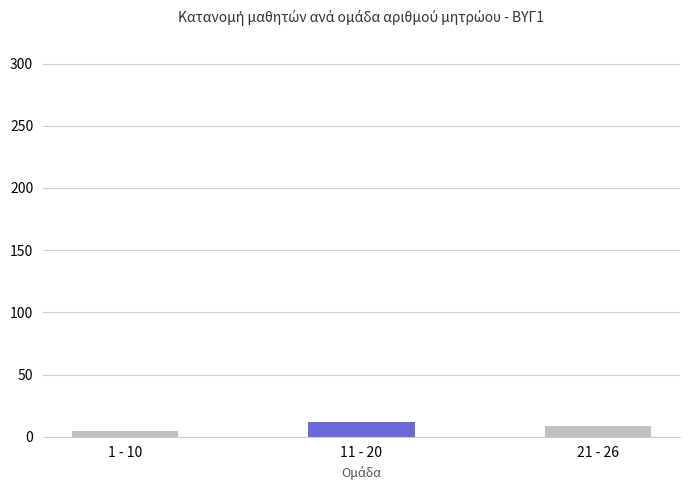

What is the difference between the maximum and minimum values?

7